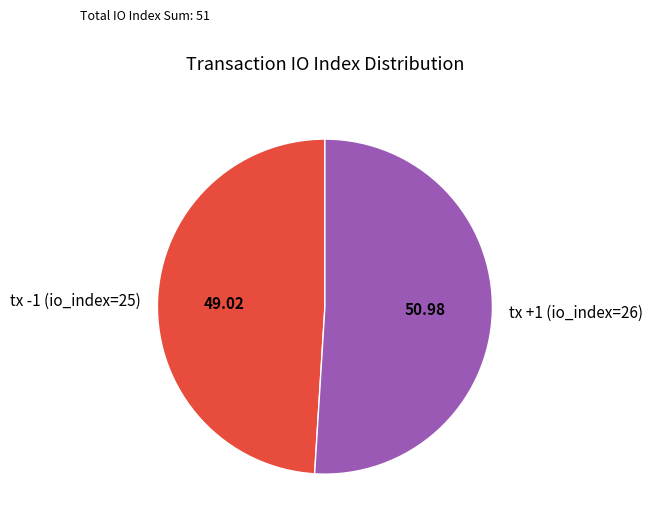

True or false: tx +1 (io_index=26) accounts for 51% of the total.

True